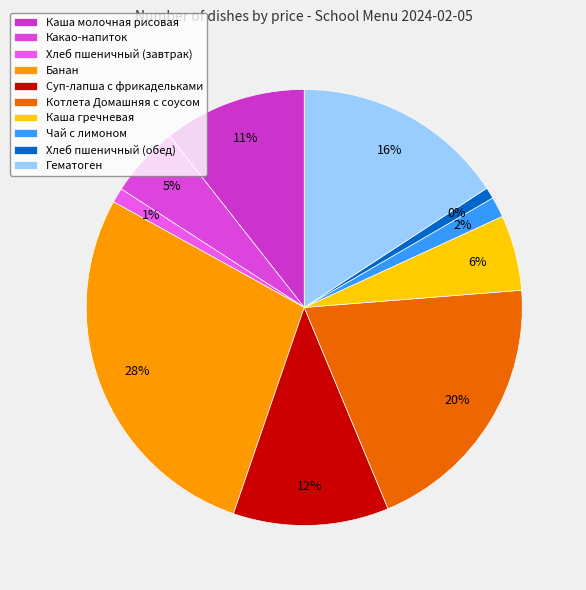

What percentage is the Котлета Домашняя с соусом slice, to the nearest percent?

20%